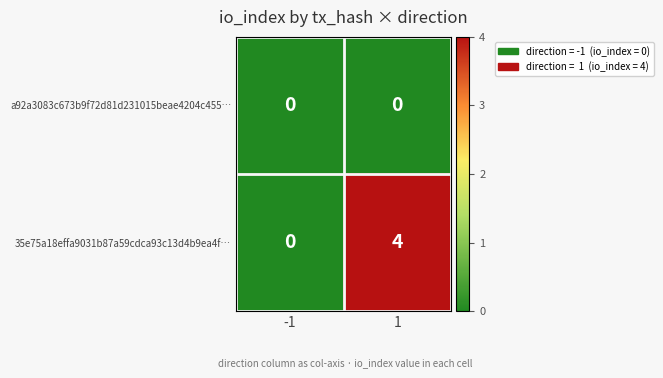

Is the value of 35e75a18effa9031b87a59cdca93c13d4b9ea4f… at 1 greater than the value of a92a3083c673b9f72d81d231015beae4204c455… at -1?

Yes